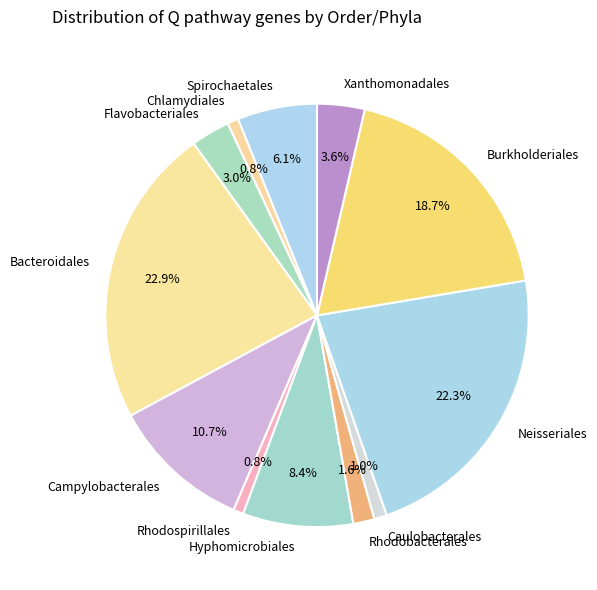

To the nearest percent, what is the difference between the largest and smallest slice percentages?

22%